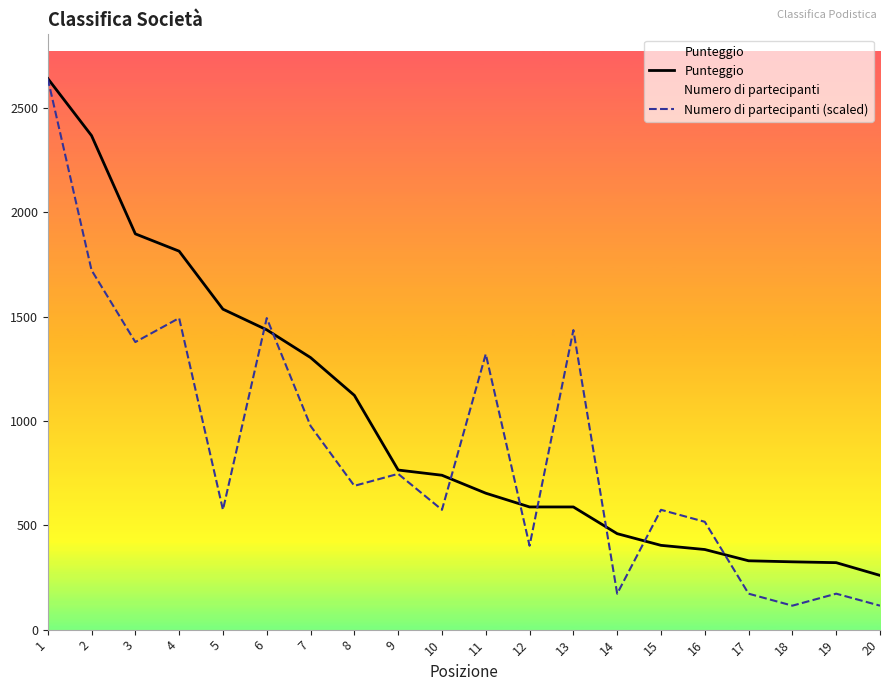

True or false: Punteggio has more than 0 interior local peaks.

False